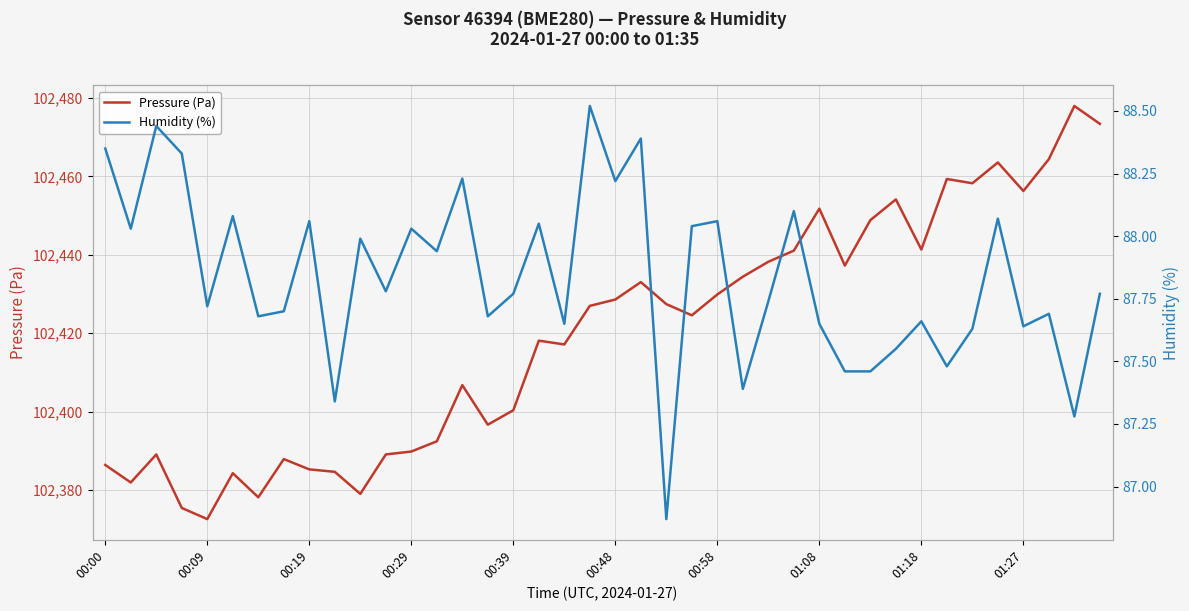

What is the value of the Pressure (Pa) point at the 18th from the left?

102418.1